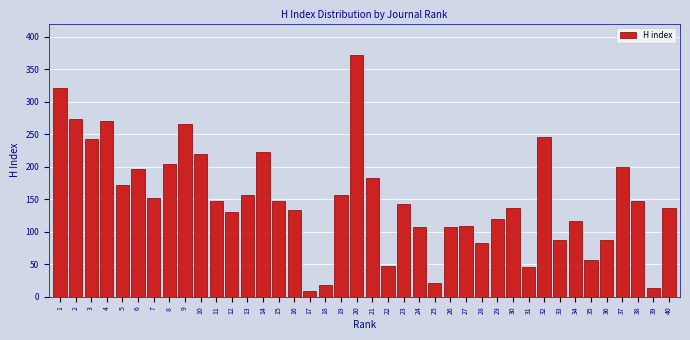

What is the maximum value shown in the chart?

372